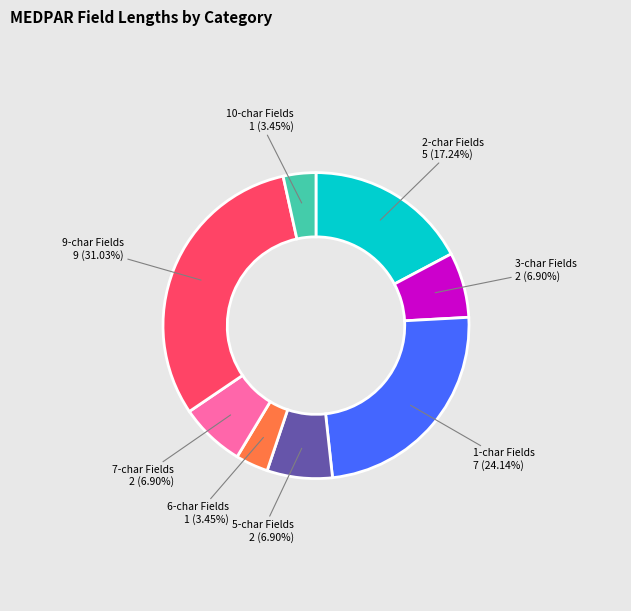

Is there any slice that represents more than half of the pie?

No